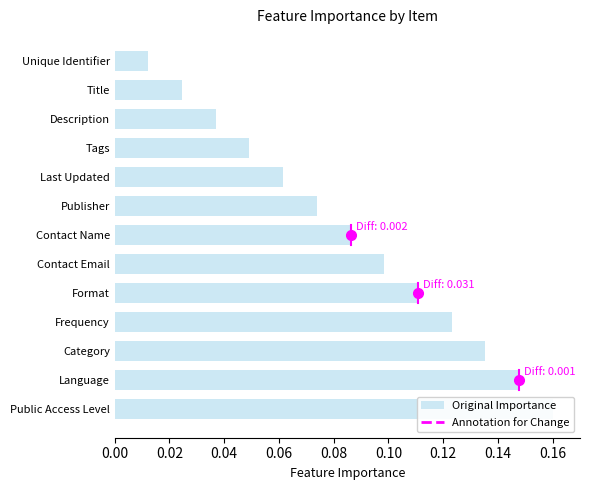

What is the sum of all values?

1.1